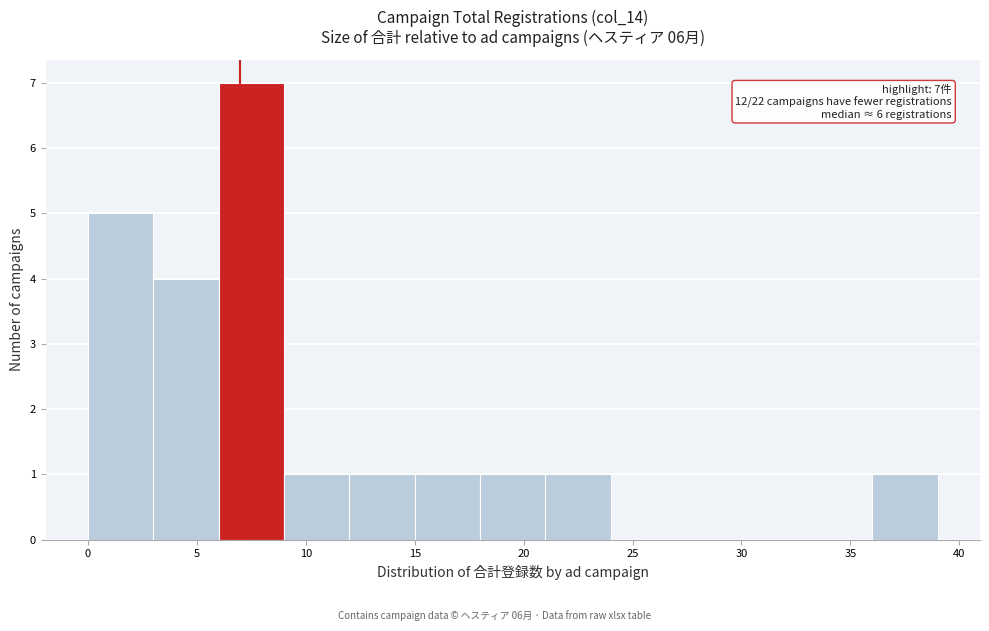

Over which range of the x-axis is the bar tallest?

6 to 9